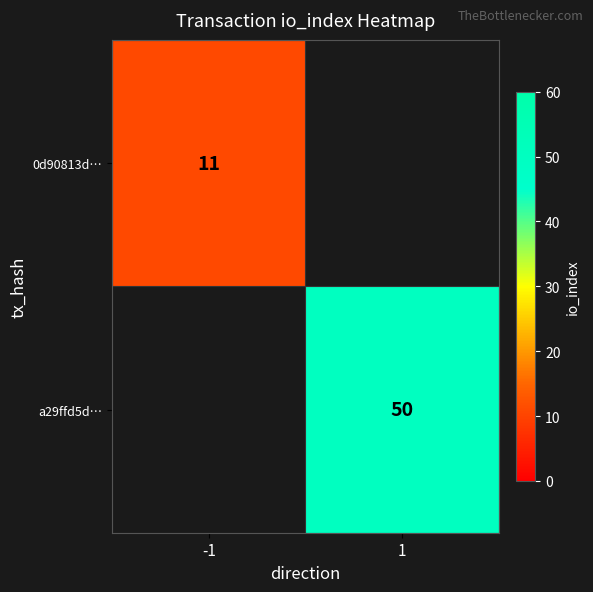

The a29ffd5d… series shows 32.8 at 1. True or false?

False